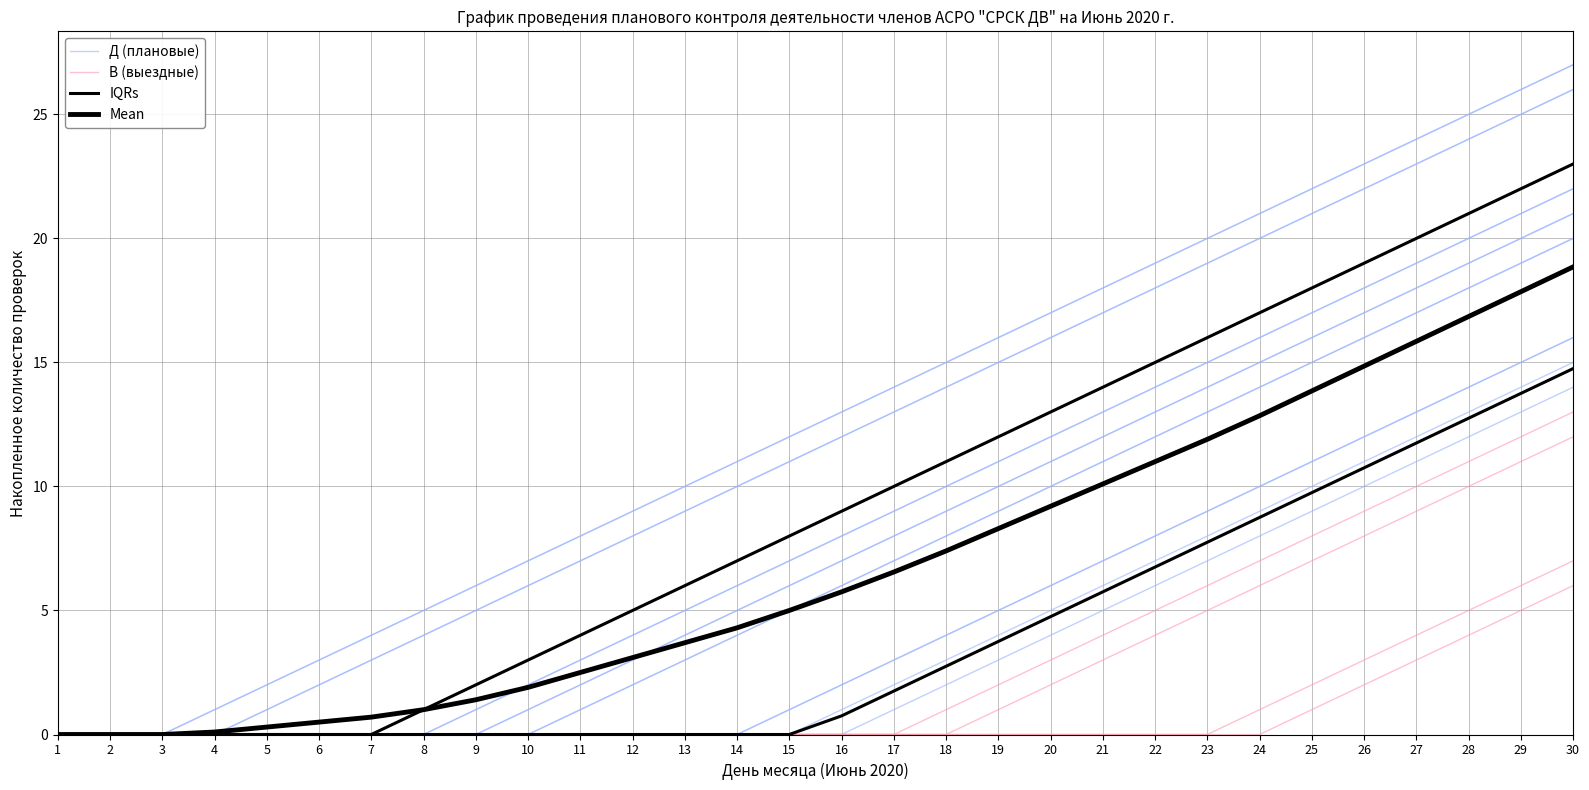

What value does the IQRs series have at 27?

20.0